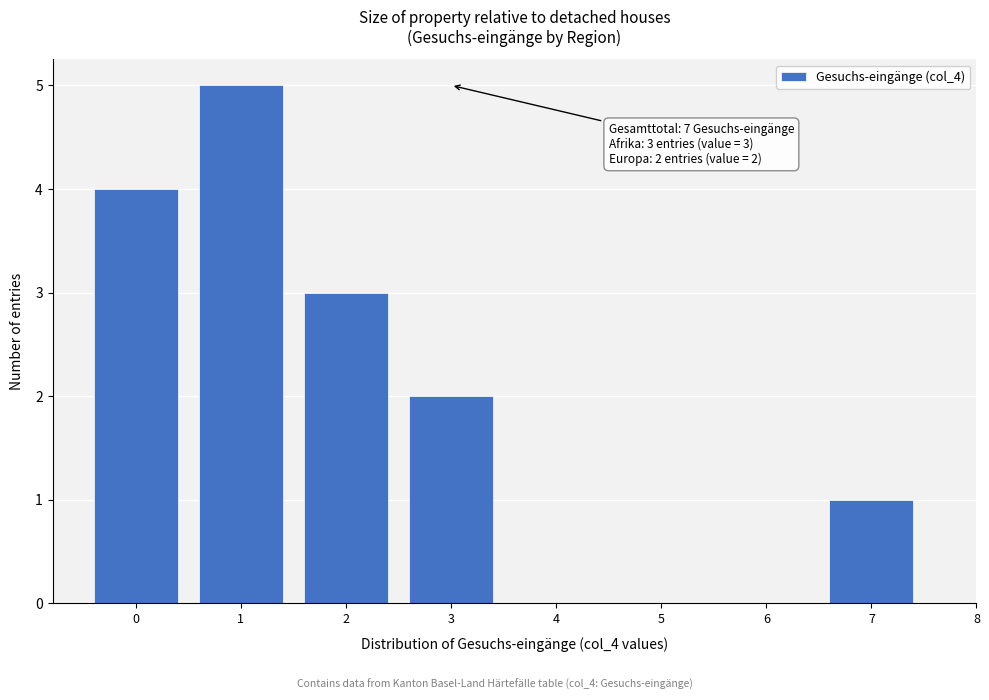

Which range on the x-axis has the tallest bar?

0.5 to 1.5